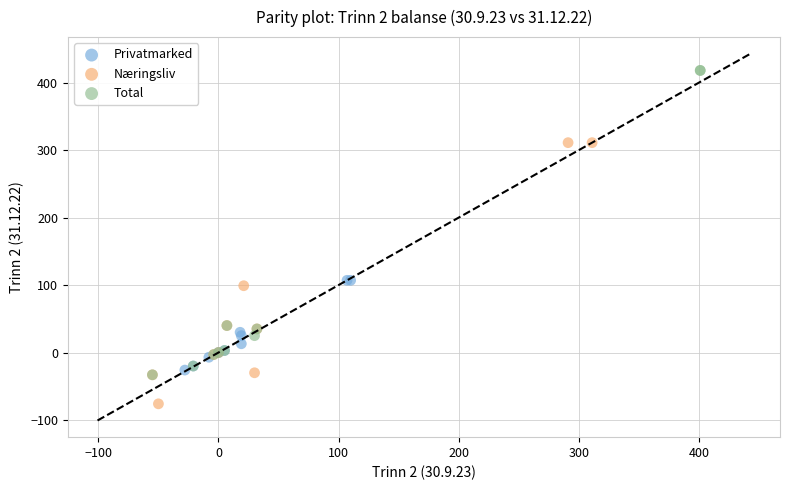

Which series reaches the minimum Y coordinate?

Næringsliv